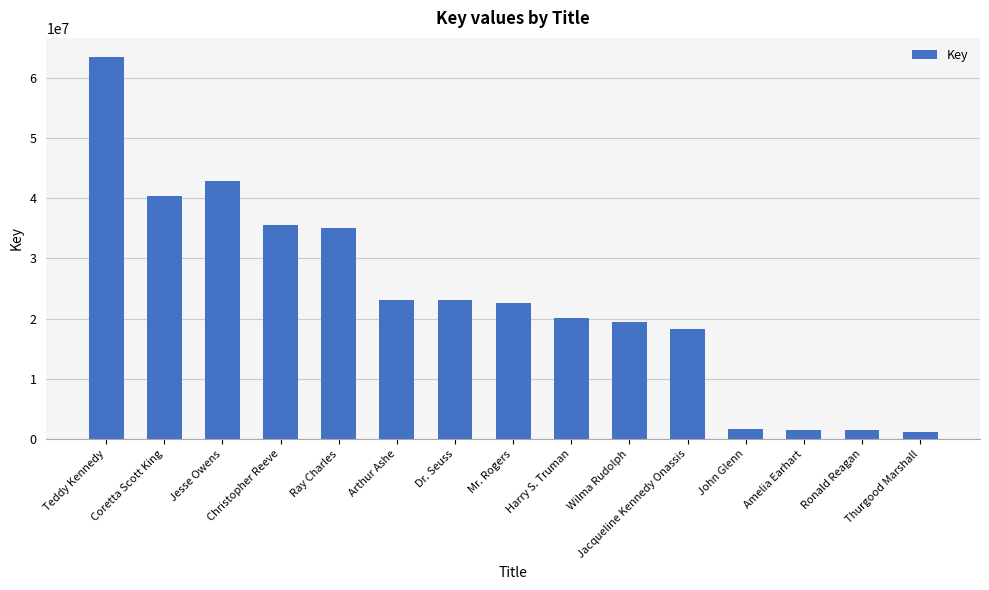

What is the difference between the values at Harry S. Truman and Thurgood Marshall?

18933191